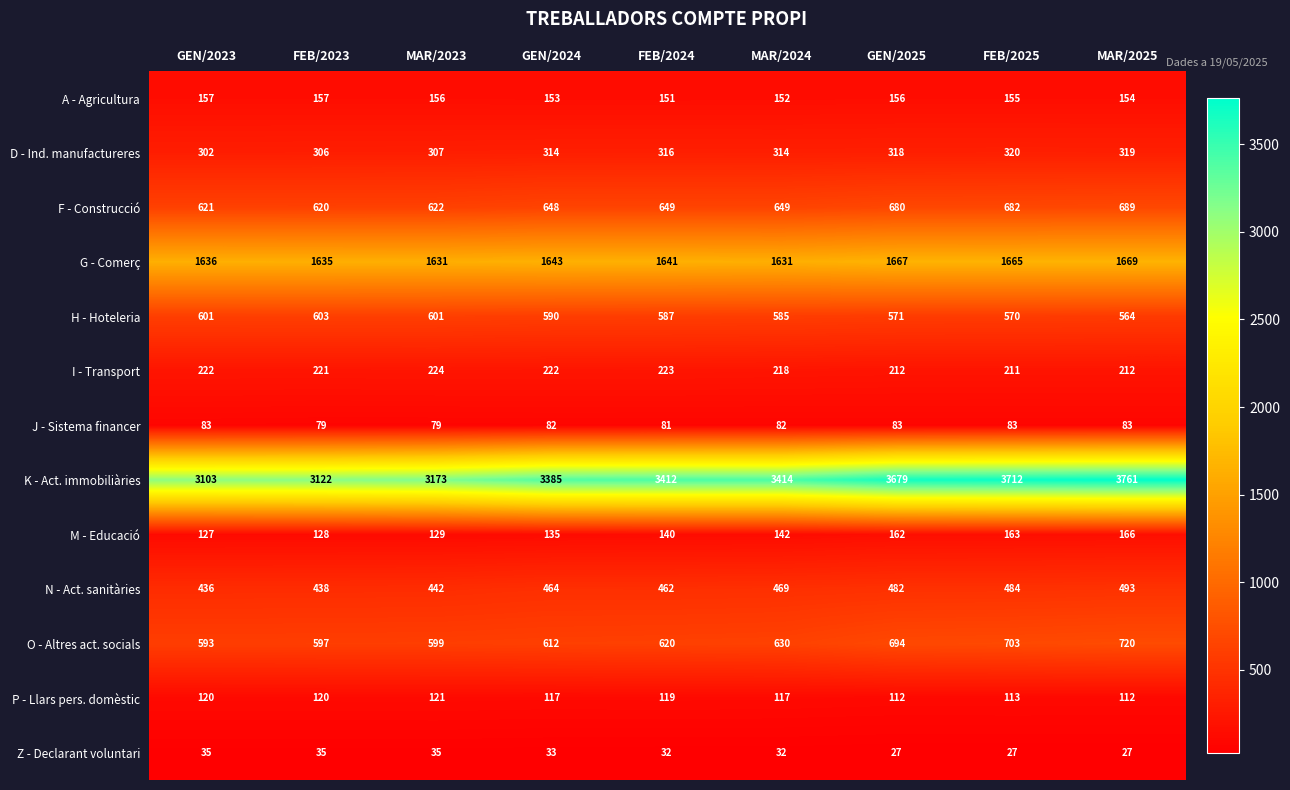

What is the total value across all series at MAR/2024?

8435